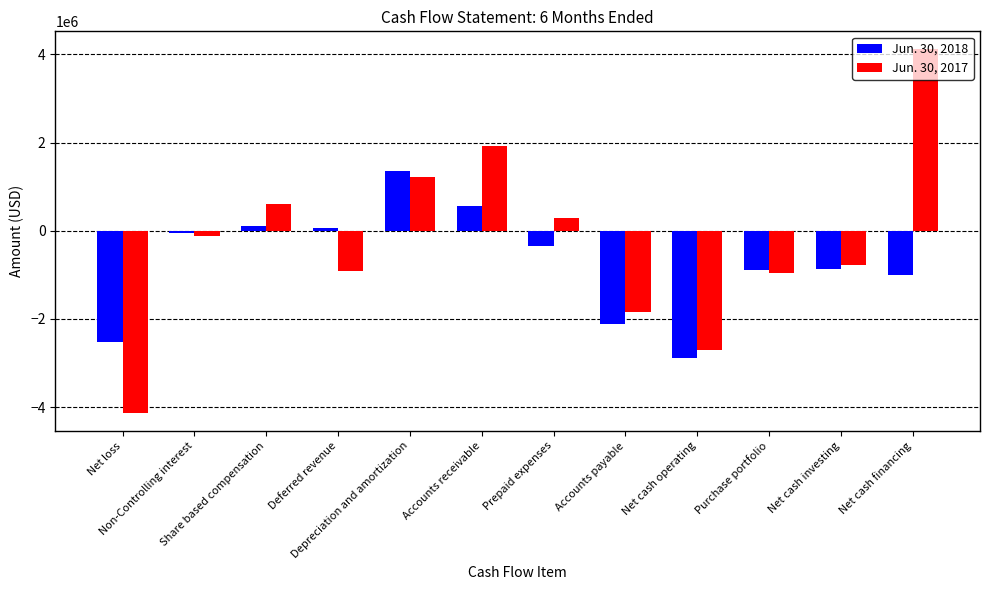

What is the sum of the Jun. 30, 2017 values at Depreciation and amortization and Accounts receivable?

3143516